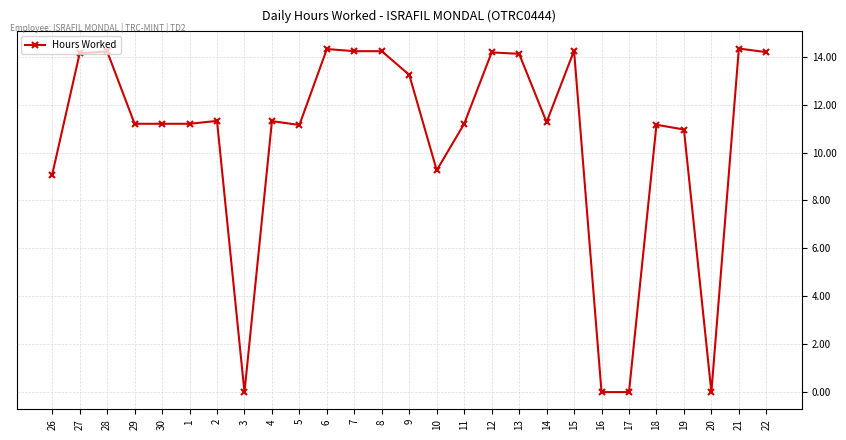

What is the difference between the second highest and minimum values?

14.3